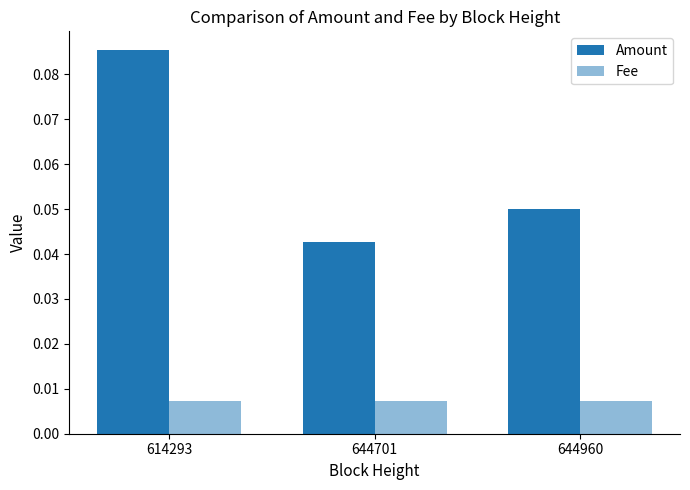

How many data points does each series have?

3